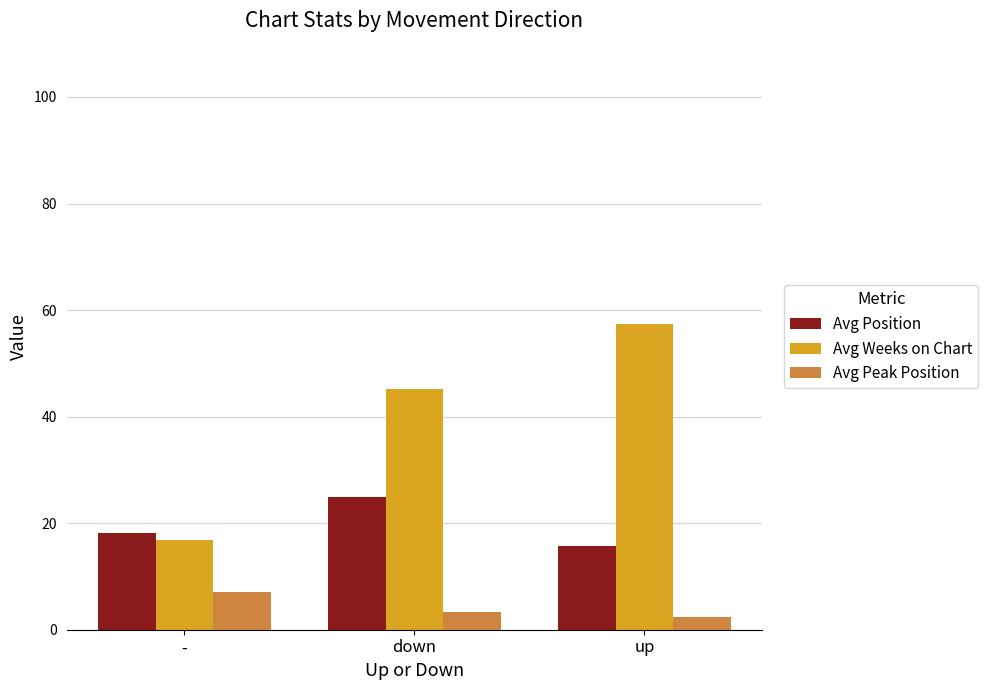

Reading left to right, what are all the values shown in this chart?

Avg Position: 18.2	24.9	15.7
Avg Weeks on Chart: 16.9	45.2	57.4
Avg Peak Position: 7.1	3.4	2.4